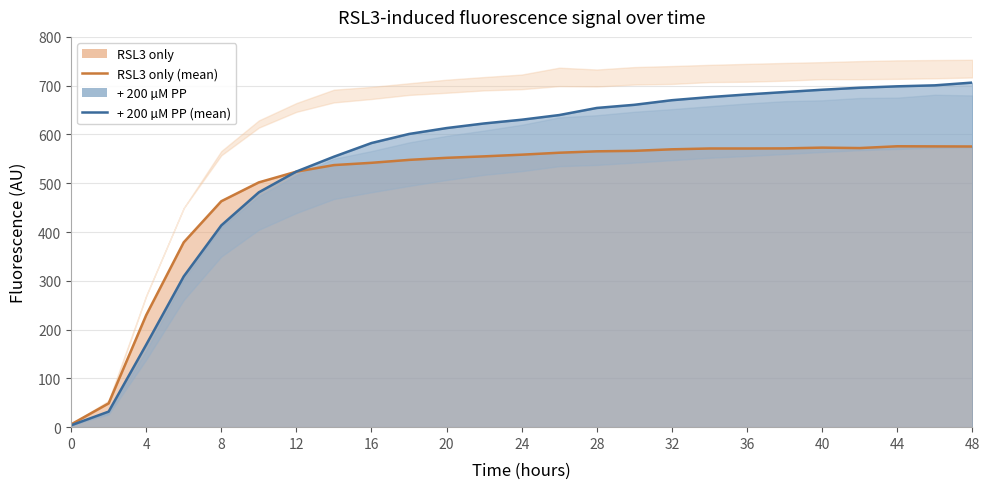

True or false: + 200 µM PP (mean) and RSL3 only (mean) cross at least once.

True